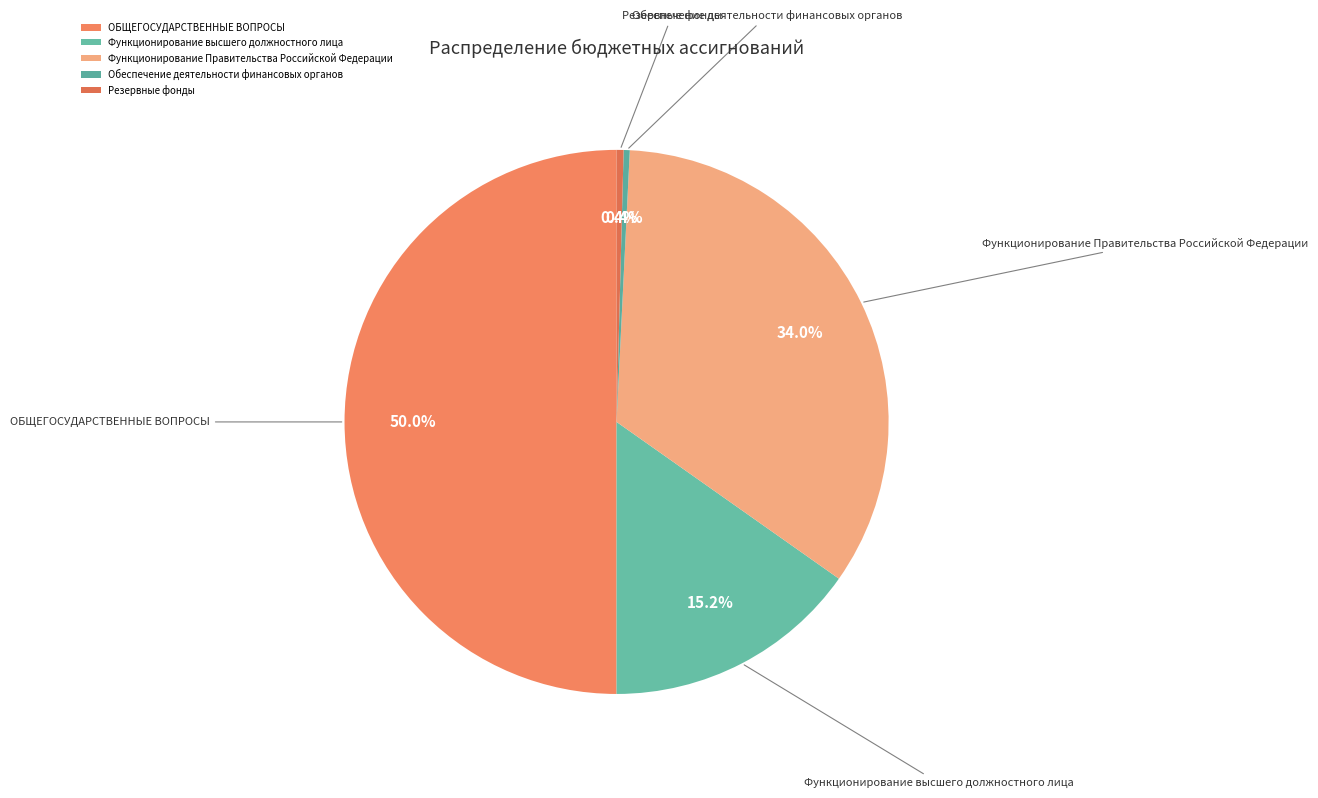

To the nearest percent, what is the average slice percentage?

20%